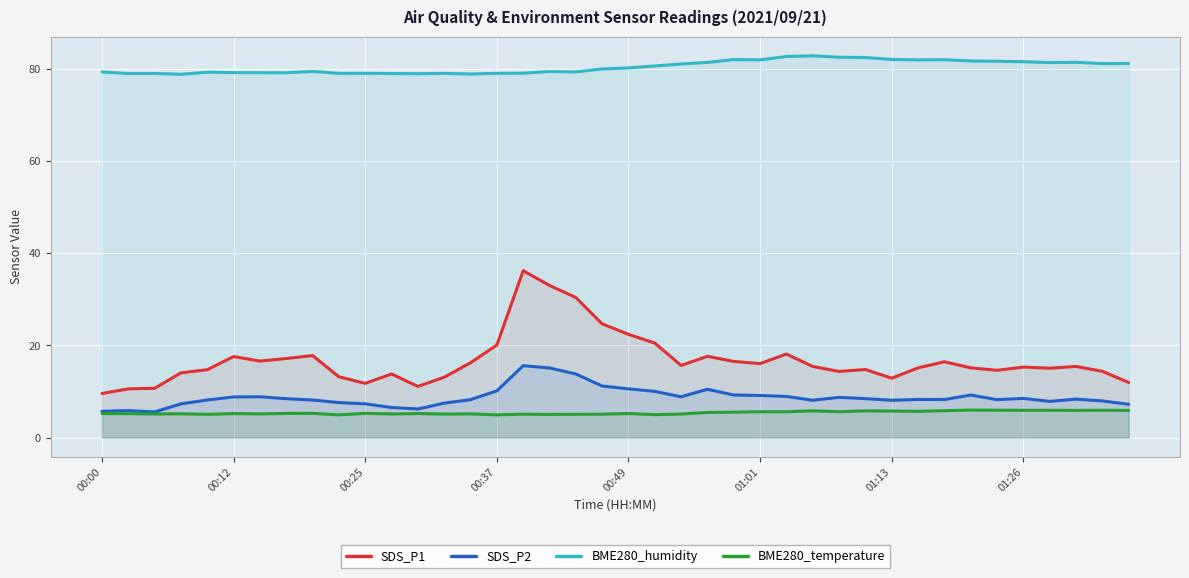

At how many categories does at least one series exceed 56?

40